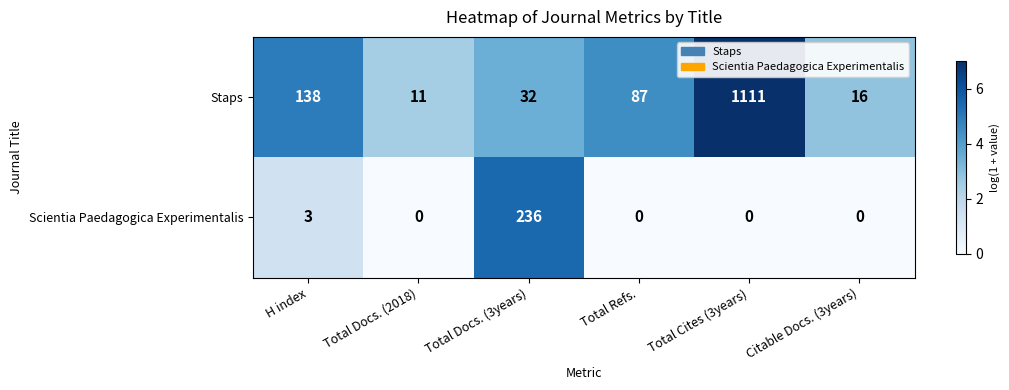

Count the number of data series in this chart.

2